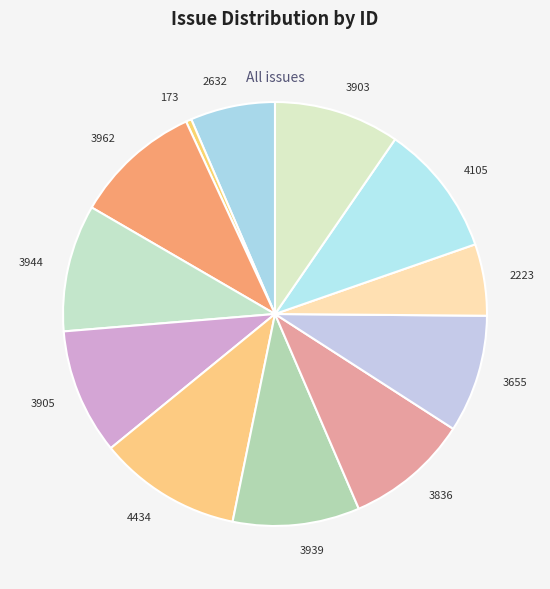

How many segments does this pie chart have?

12